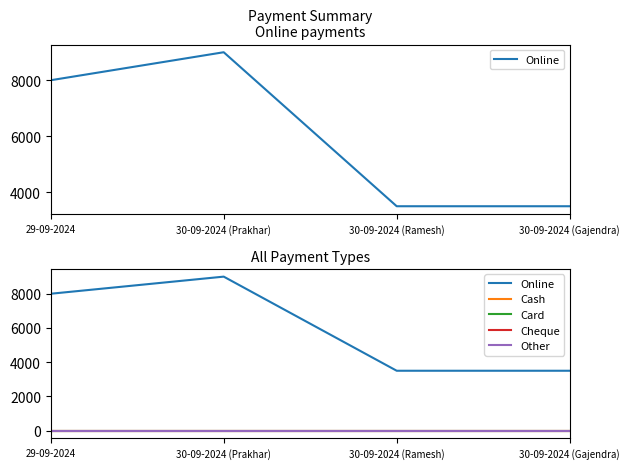

Reading left to right, extract all data points from this chart.

Online: 29-09-2024=8000	30-09-2024 (Prakhar)=9000	30-09-2024 (Ramesh)=3500	30-09-2024 (Gajendra)=3500
Cash: 29-09-2024=0	30-09-2024 (Prakhar)=0	30-09-2024 (Ramesh)=0	30-09-2024 (Gajendra)=0
Card: 29-09-2024=0	30-09-2024 (Prakhar)=0	30-09-2024 (Ramesh)=0	30-09-2024 (Gajendra)=0
Cheque: 29-09-2024=0	30-09-2024 (Prakhar)=0	30-09-2024 (Ramesh)=0	30-09-2024 (Gajendra)=0
Other: 29-09-2024=0	30-09-2024 (Prakhar)=0	30-09-2024 (Ramesh)=0	30-09-2024 (Gajendra)=0